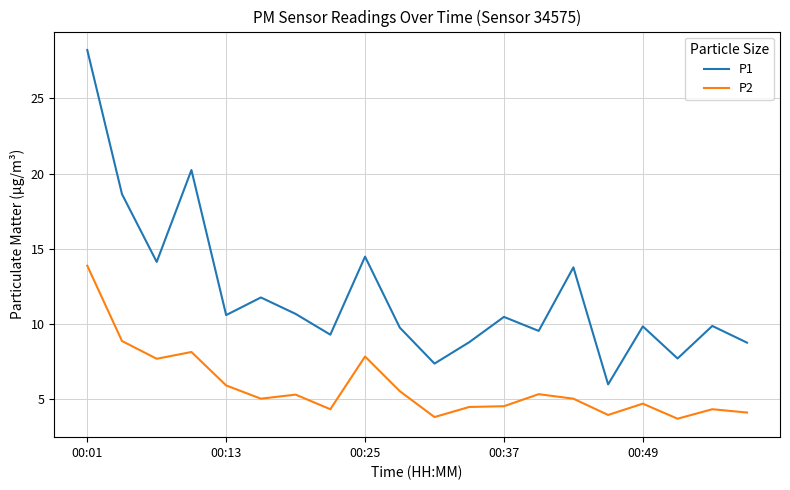

What is the minimum value shown in the chart?

3.7